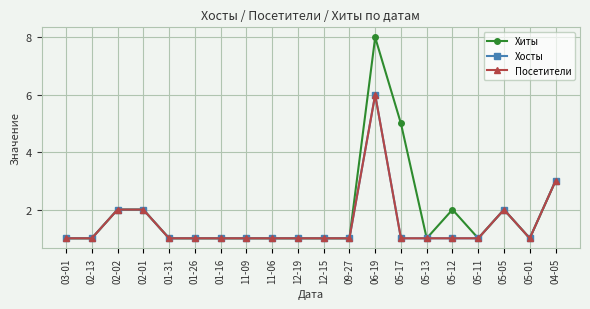

How many interior local peaks does the Посетители series have?

2